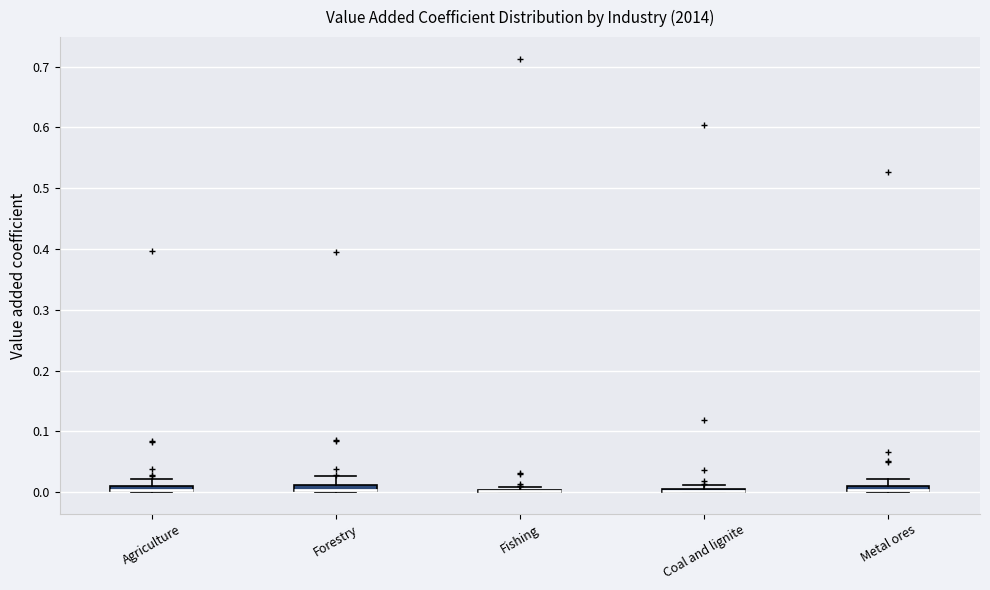

Where is the upper edge of the box for Forestry on the y-axis? The values are not printed on the chart, so give them approximately, as read against the axis.

0.01